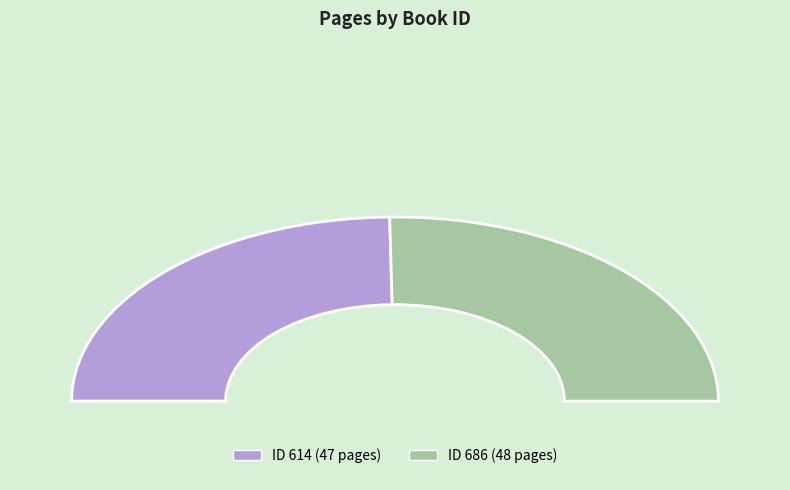

Approximately how many times larger is the value at 686 compared to 614?

1.0